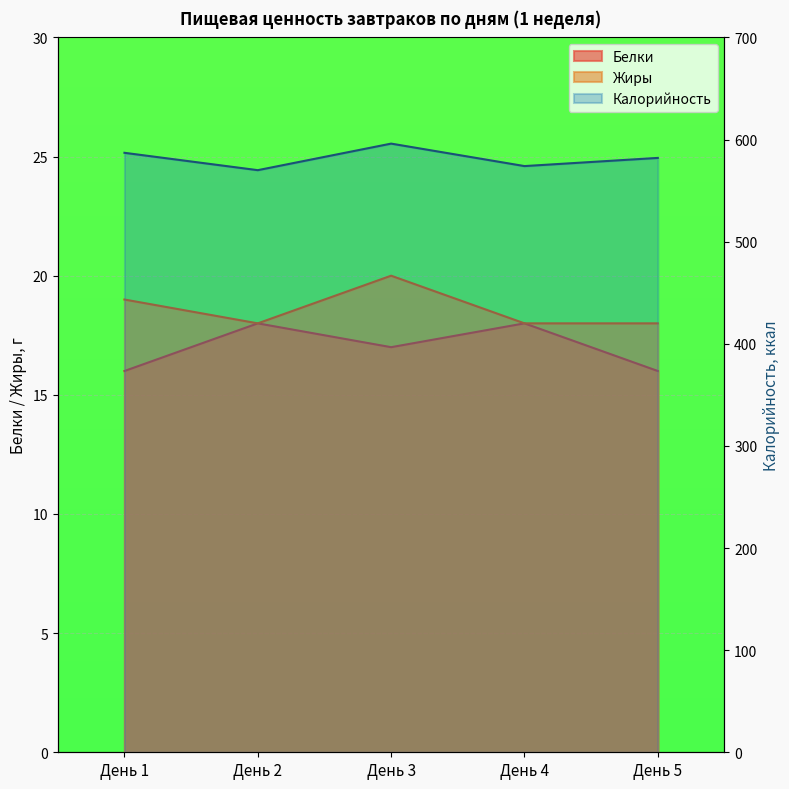

How many lines are shown in the chart?

3